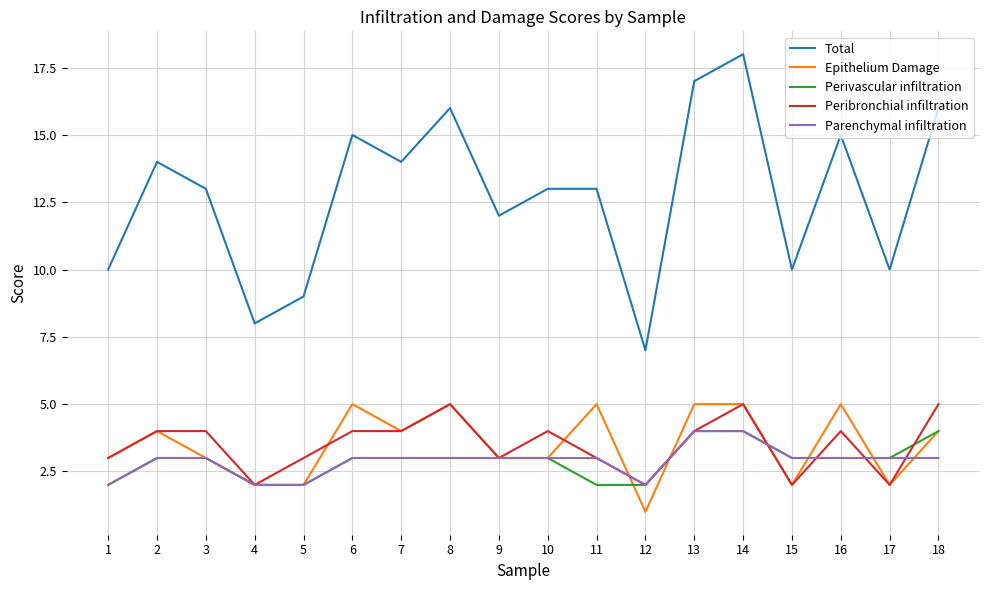

Reading left to right, what are all the values shown in this chart?

Total: 1=10	2=14	3=13	4=8	5=9	6=15	7=14	8=16	9=12	10=13	11=13	12=7	13=17	14=18	15=10	16=15	17=10	18=16
Epithelium Damage: 1=3	2=4	3=3	4=2	5=2	6=5	7=4	8=5	9=3	10=3	11=5	12=1	13=5	14=5	15=2	16=5	17=2	18=4
Perivascular infiltration: 1=2	2=3	3=3	4=2	5=2	6=3	7=3	8=3	9=3	10=3	11=2	12=2	13=4	14=4	15=3	16=3	17=3	18=4
Peribronchial infiltration: 1=3	2=4	3=4	4=2	5=3	6=4	7=4	8=5	9=3	10=4	11=3	12=2	13=4	14=5	15=2	16=4	17=2	18=5
Parenchymal infiltration: 1=2	2=3	3=3	4=2	5=2	6=3	7=3	8=3	9=3	10=3	11=3	12=2	13=4	14=4	15=3	16=3	17=3	18=3